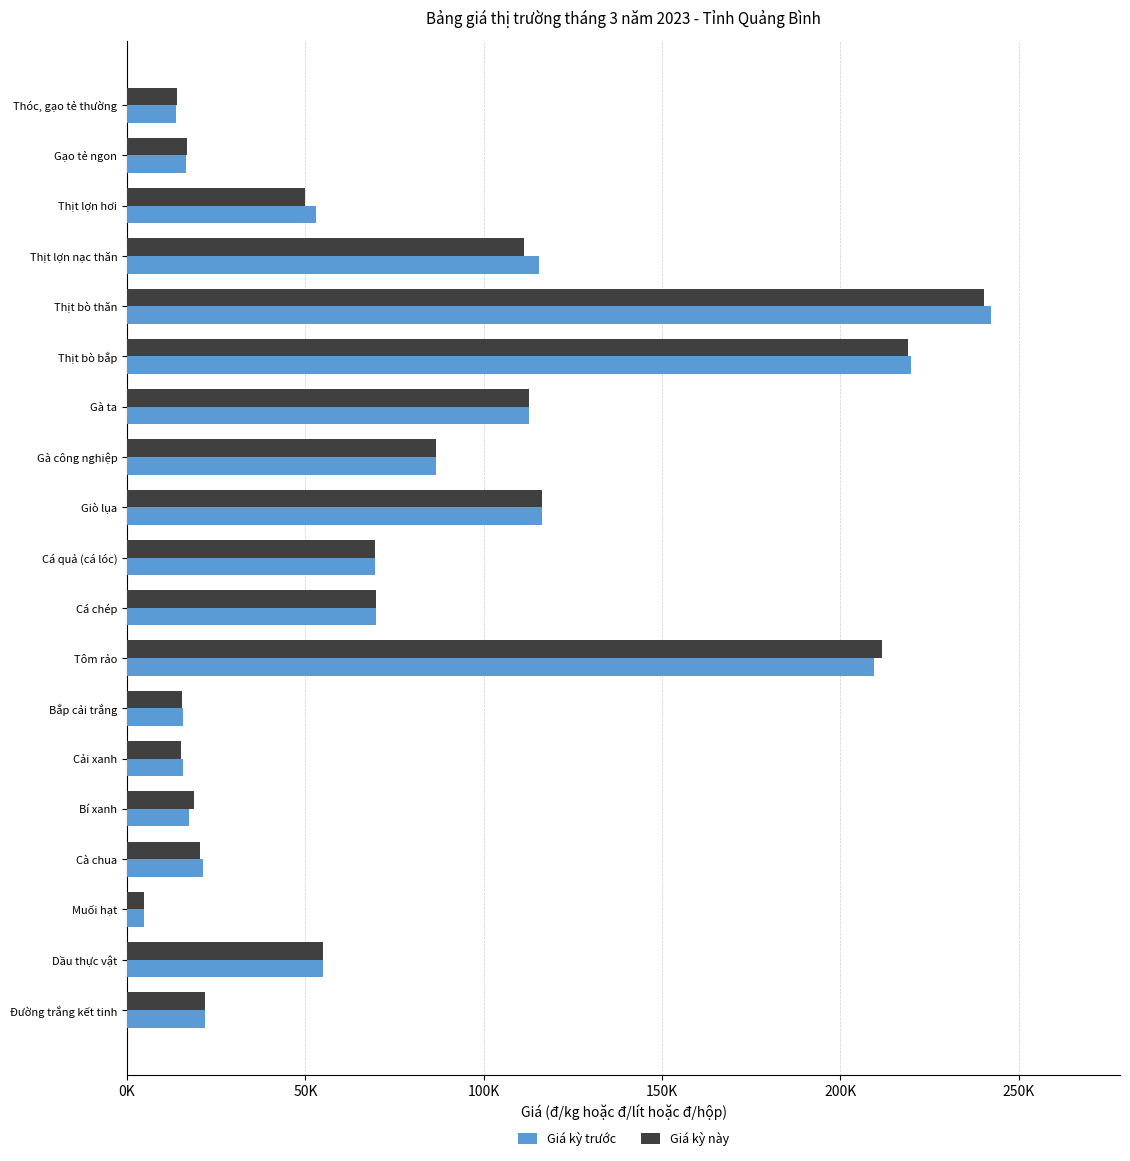

What are all the series names shown in the legend?

Giá kỳ trước, Giá kỳ này